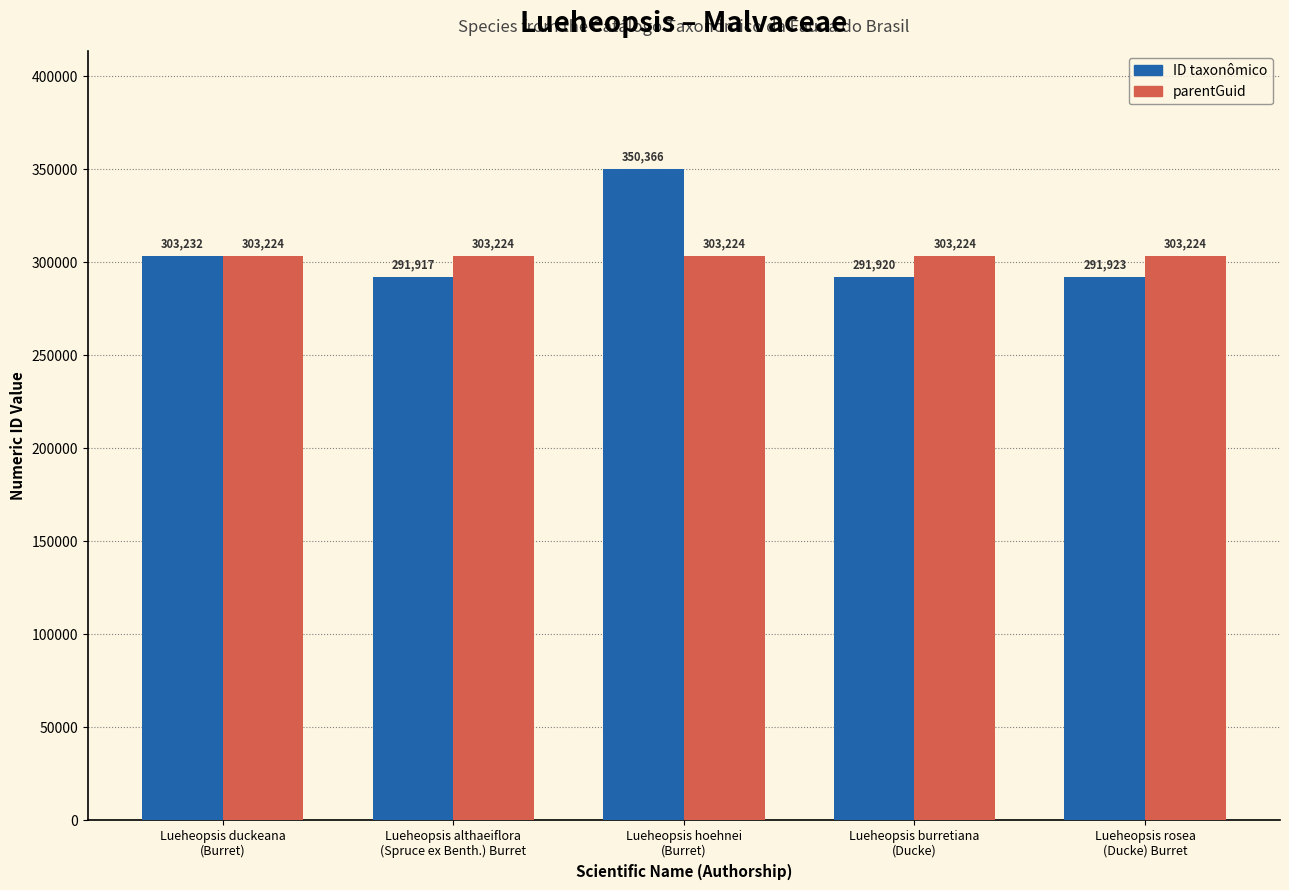

What is the value of the parentGuid bar at the 4th from the left?

303224